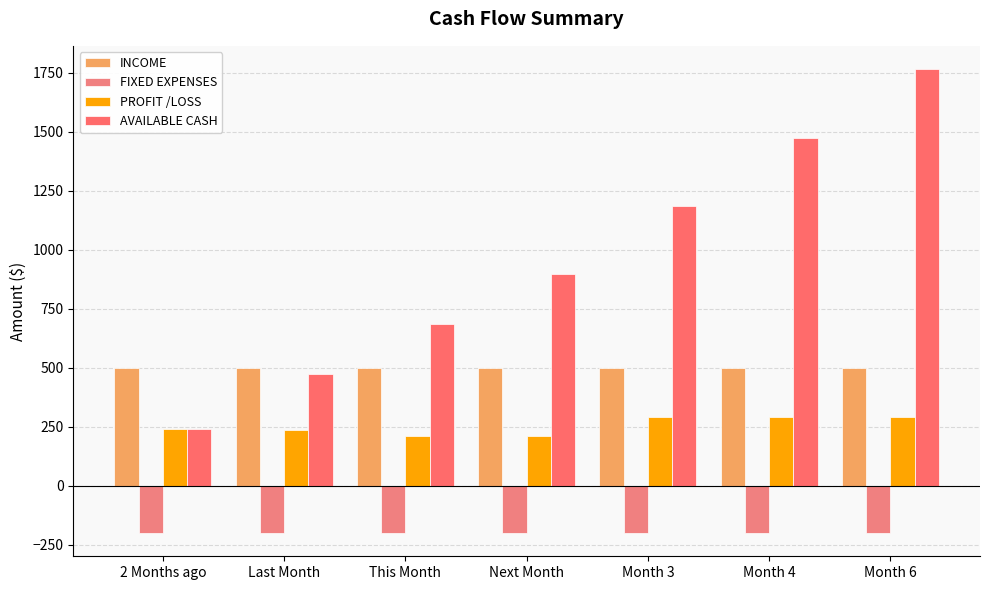

Which category has the highest value in the FIXED EXPENSES series?

2 Months ago